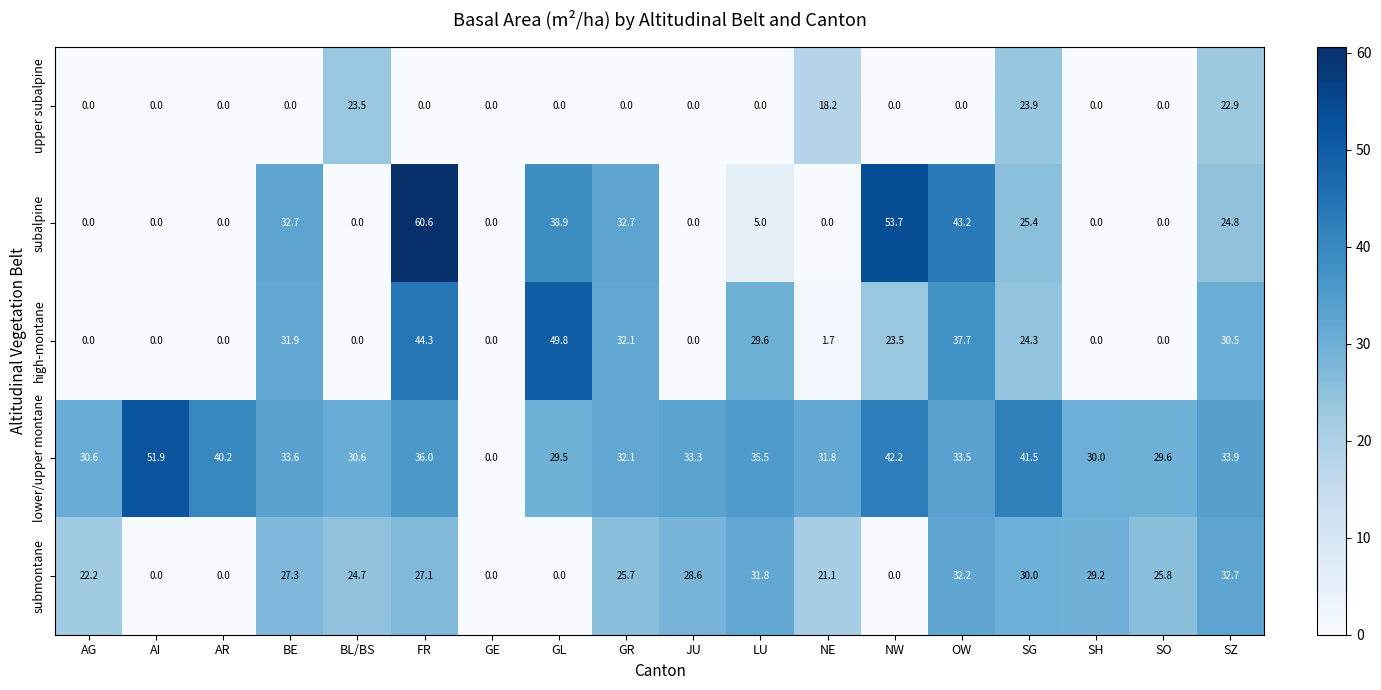

What is the difference between the maximum and minimum values in the lower/upper montane series?

51.9